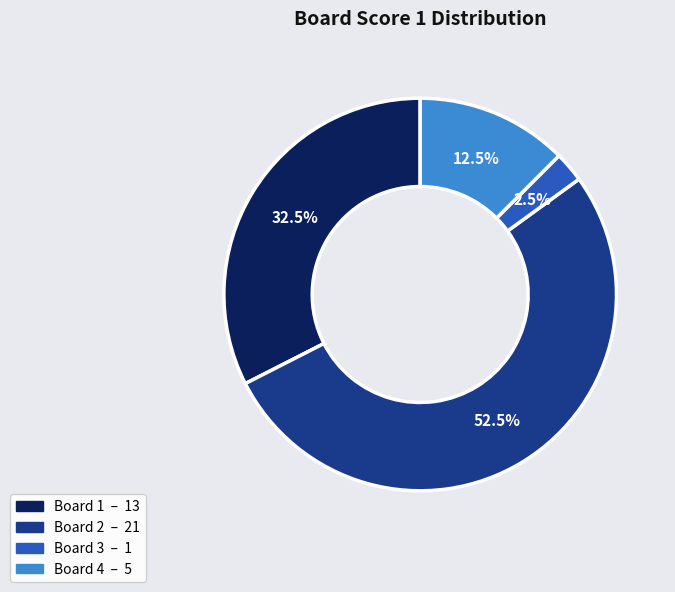

Is there any slice that represents more than half of the pie?

Yes